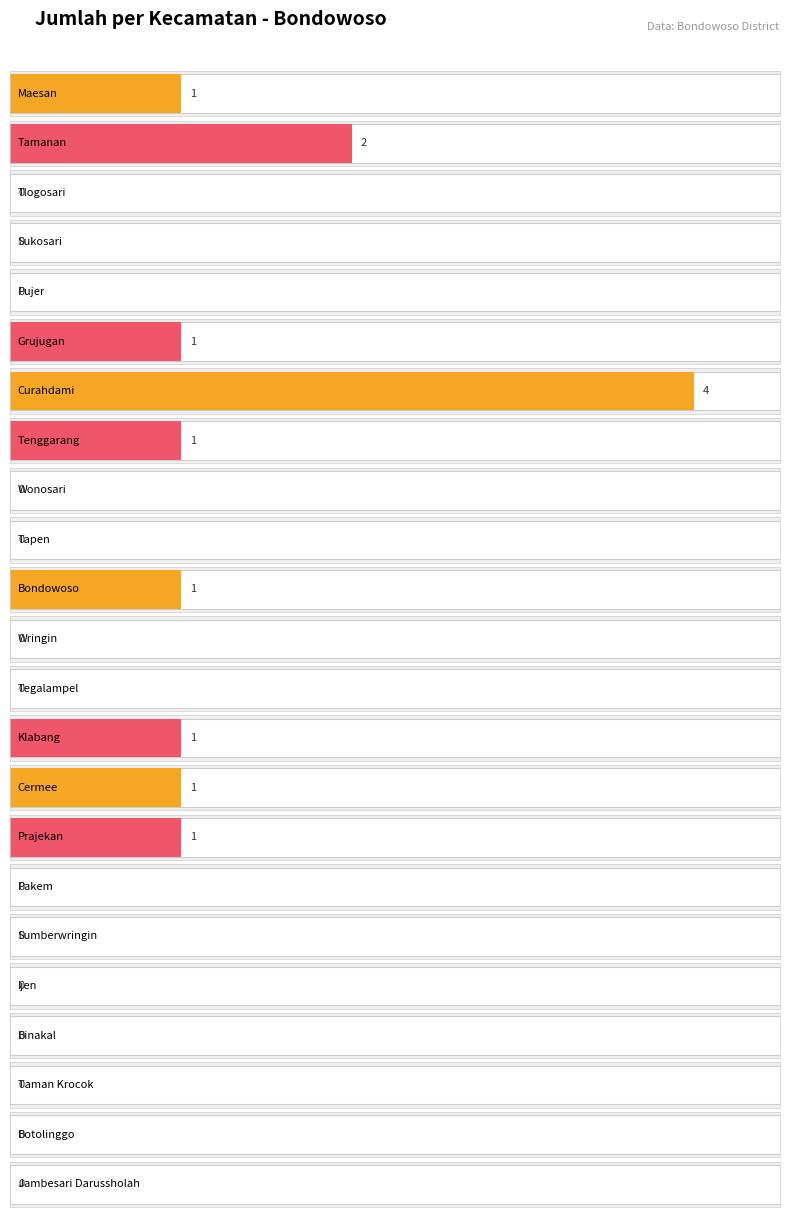

Which has a higher value, Taman Krocok or Tenggarang?

Tenggarang